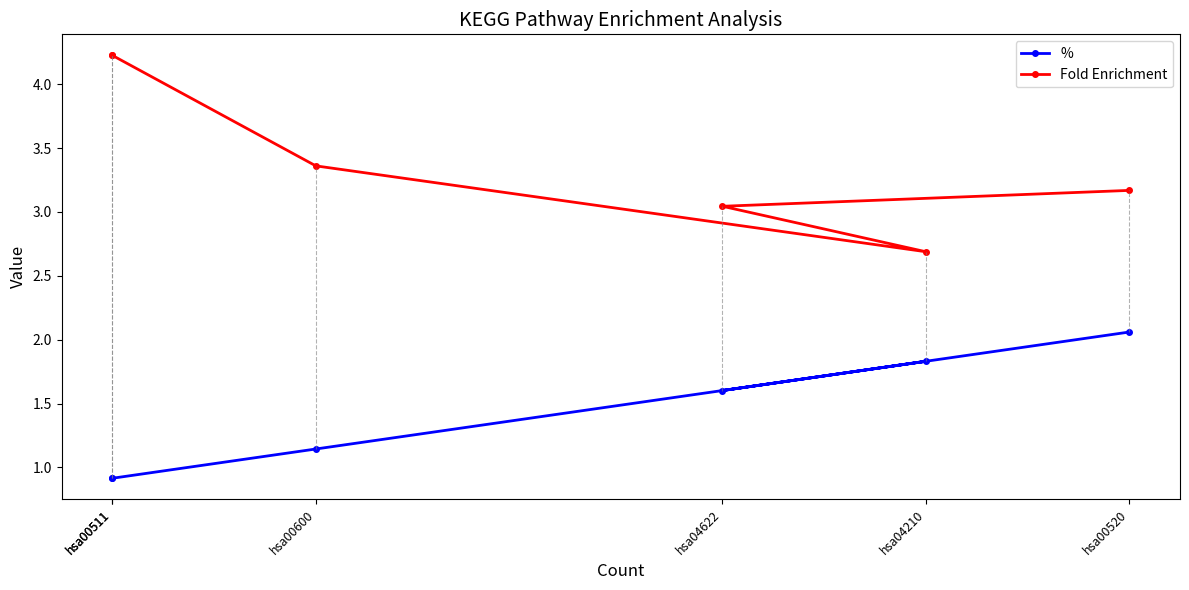

How many lines are shown in the chart?

2